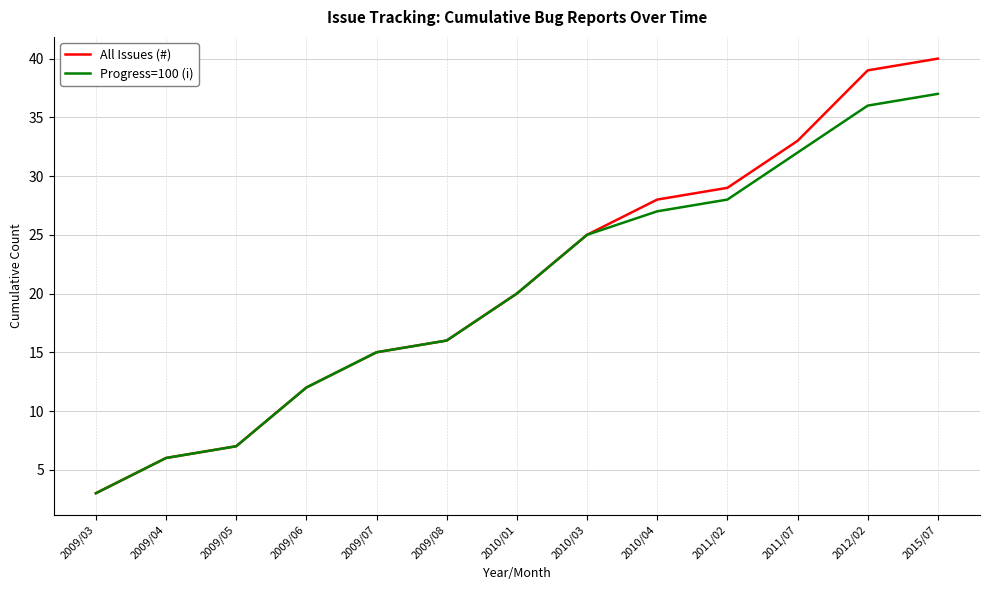

The value of Progress=100 (i) at 2009/04 is 6. True or false?

True